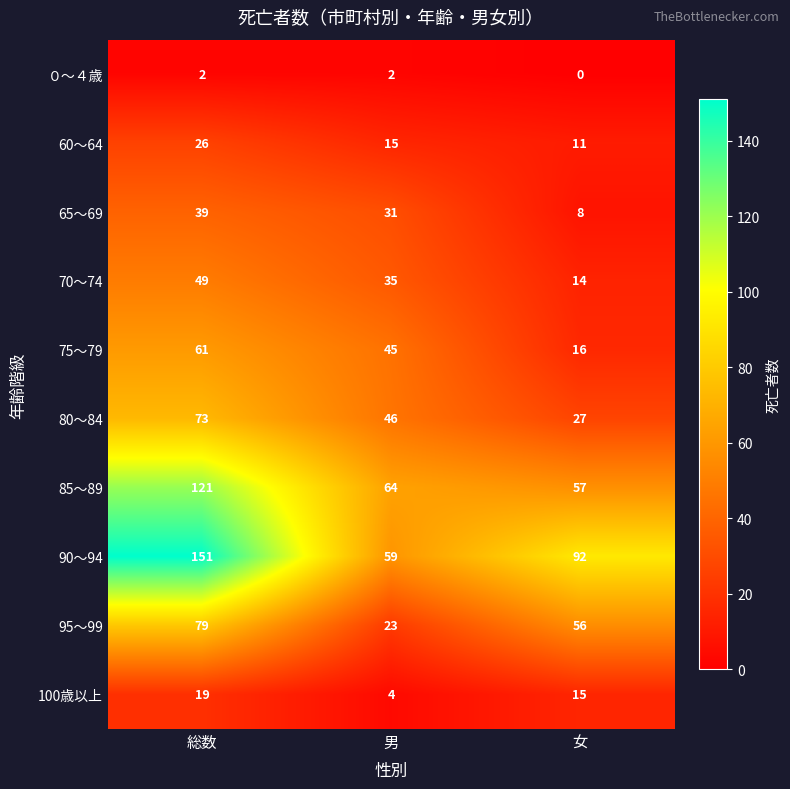

Rank the series by their maximum value, from highest to lowest.

90～94, 85～89, 95～99, 80～84, 75～79, 70～74, 65～69, 60～64, 100歳以上, ０～４歳